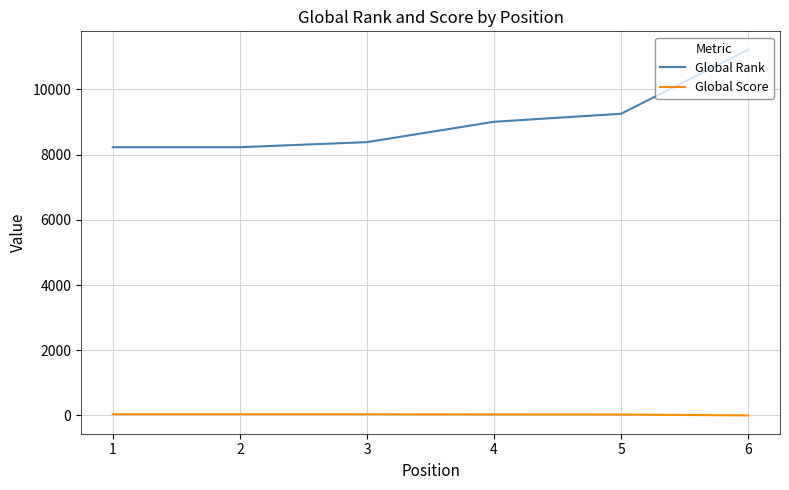

What are all the series names shown in the legend?

Global Rank, Global Score